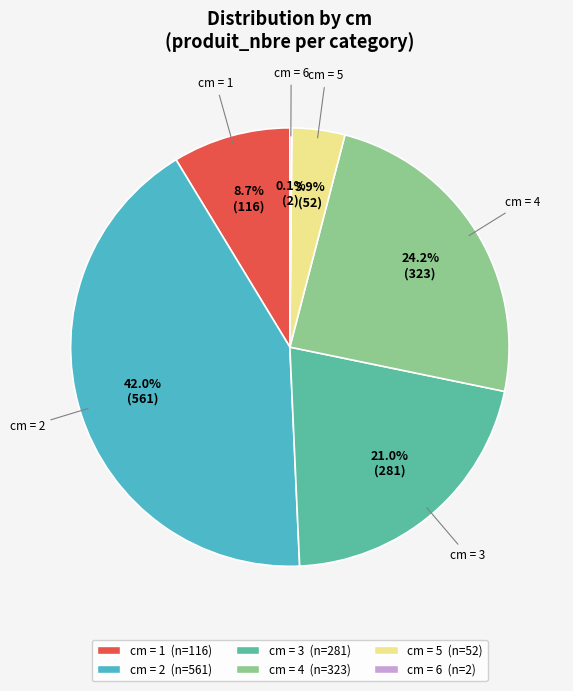

To the nearest percent, what is the difference between the largest and smallest slice percentages?

42%